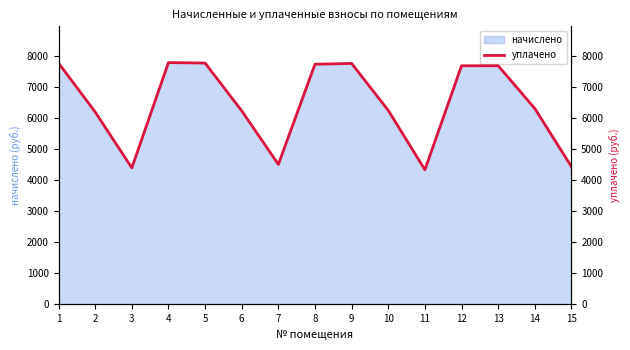

What is the value of the 7th point from the left?

4508.5